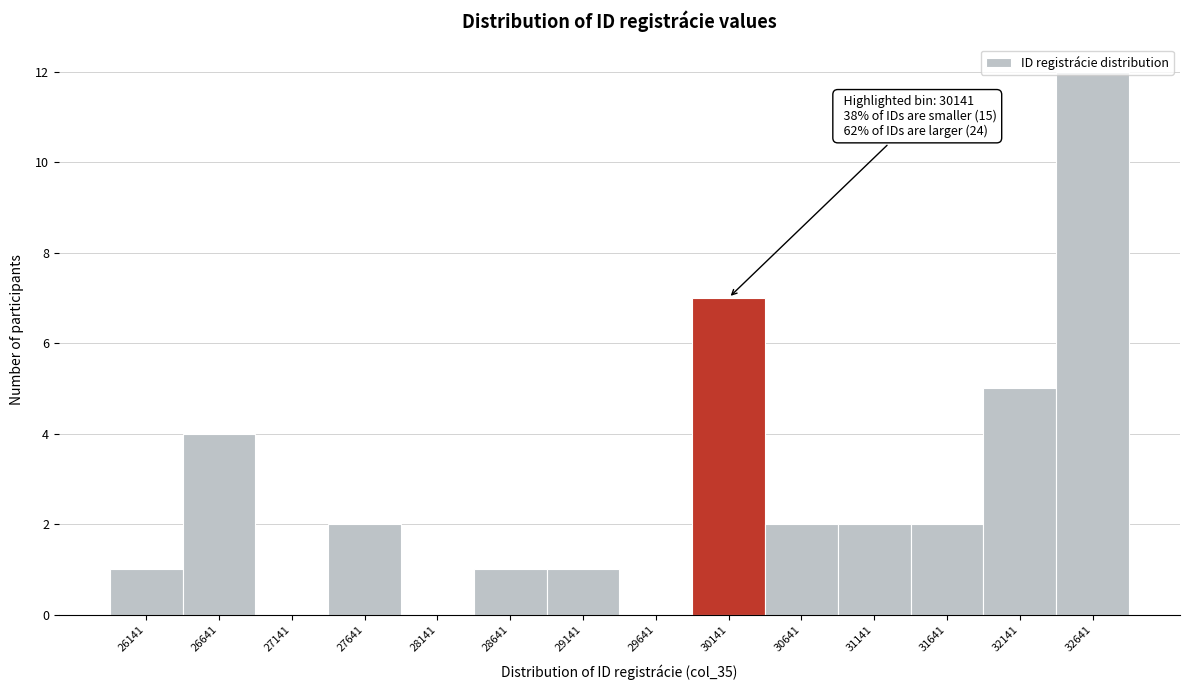

Over which range of the x-axis is the bar tallest?

32400 to 32900